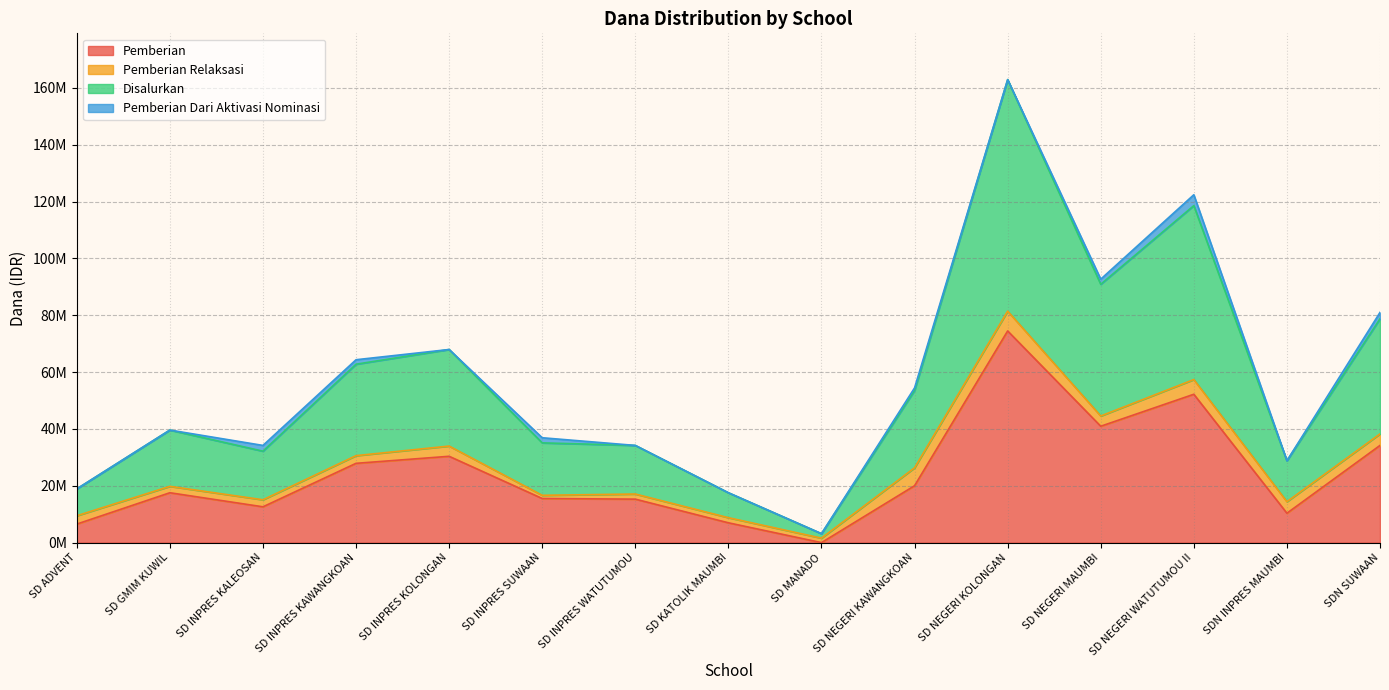

Between SD GMIM KUWIL and SD NEGERI WATUTUMOU II, which is larger?

SD NEGERI WATUTUMOU II